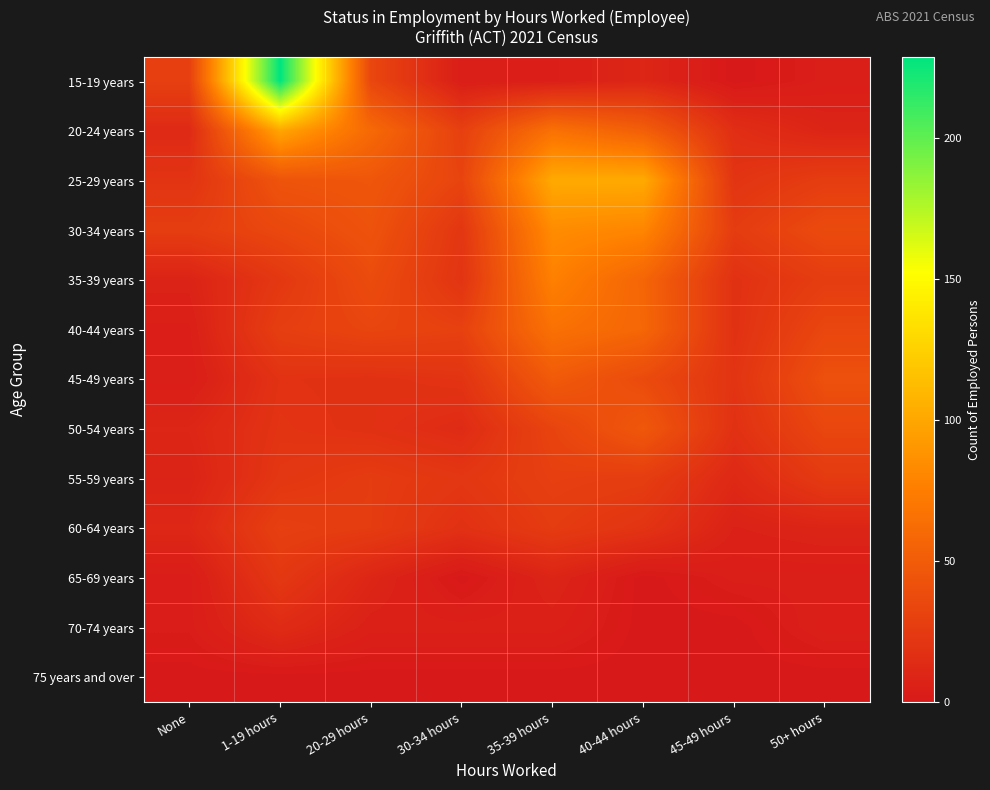

How many categories are shown in the chart?

8